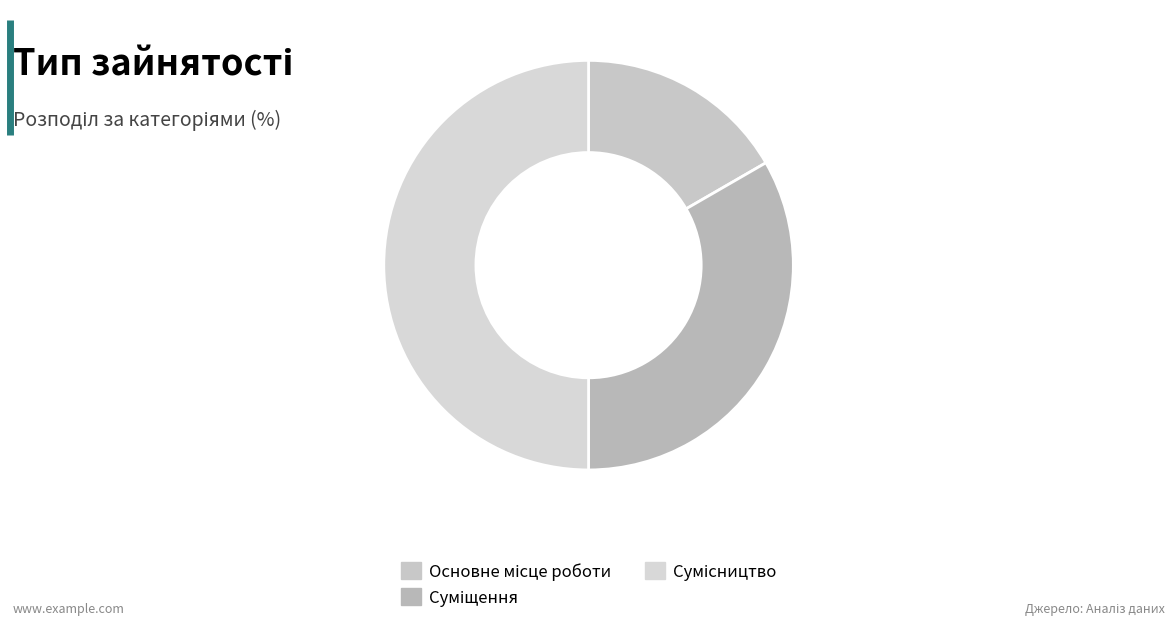

How many slices are in this pie chart?

3